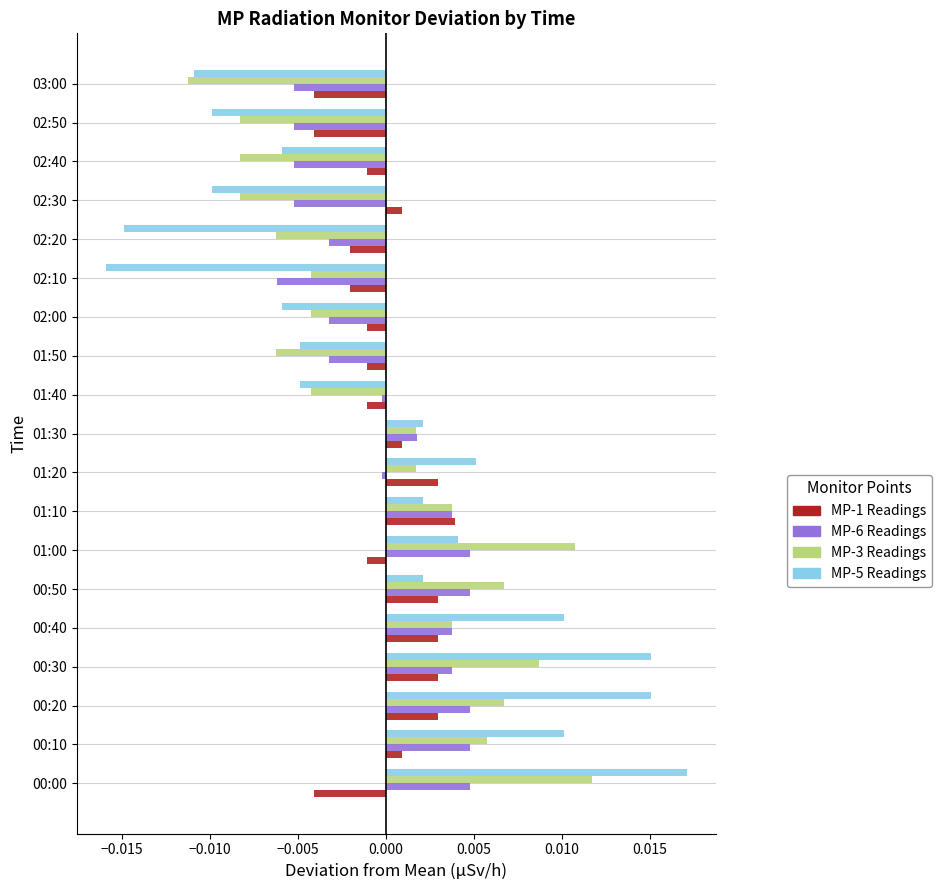

At which label does MP-1 Readings reach its peak?

01:10